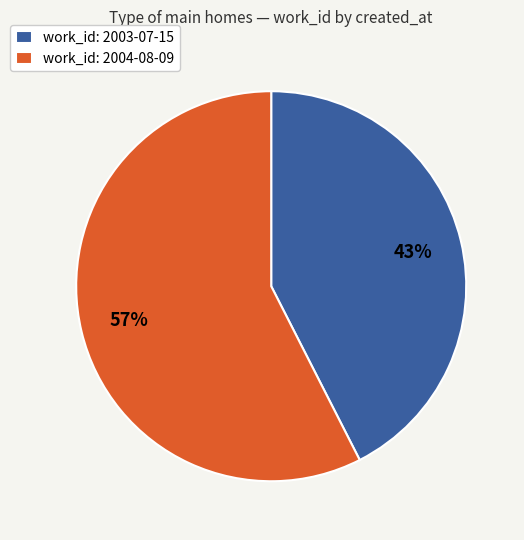

To the nearest percent, what is the combined percentage of work_id: 2003-07-15 and work_id: 2004-08-09?

100%